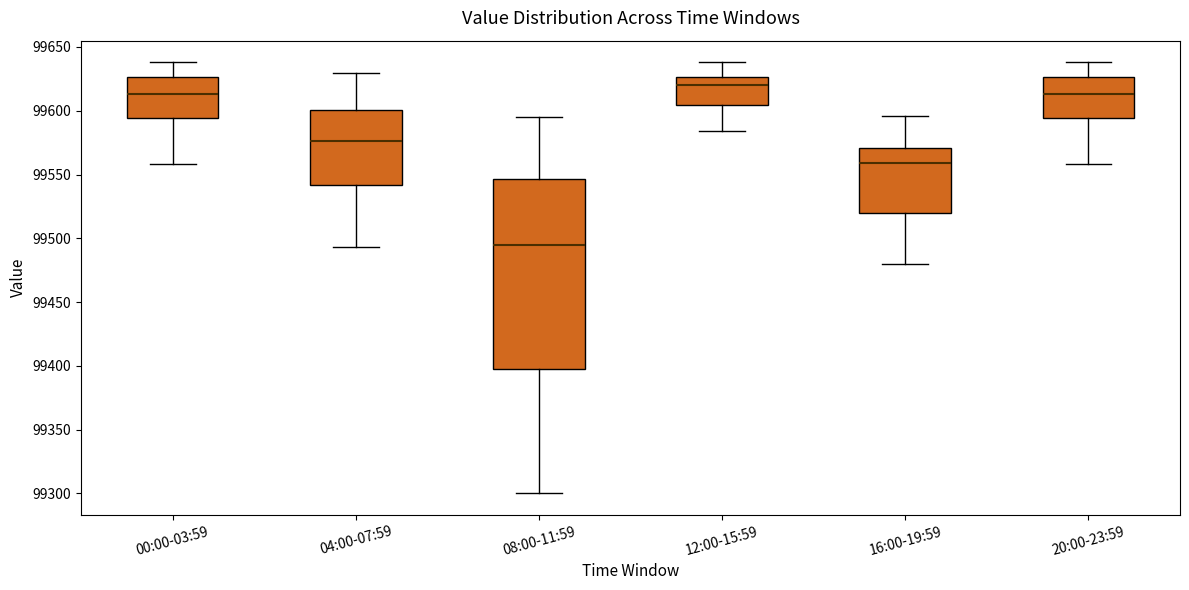

Where does the upper whisker of the box for 12:00-15:59 end on the y-axis? The values are not printed on the chart, so give them approximately, as read against the axis.

99640